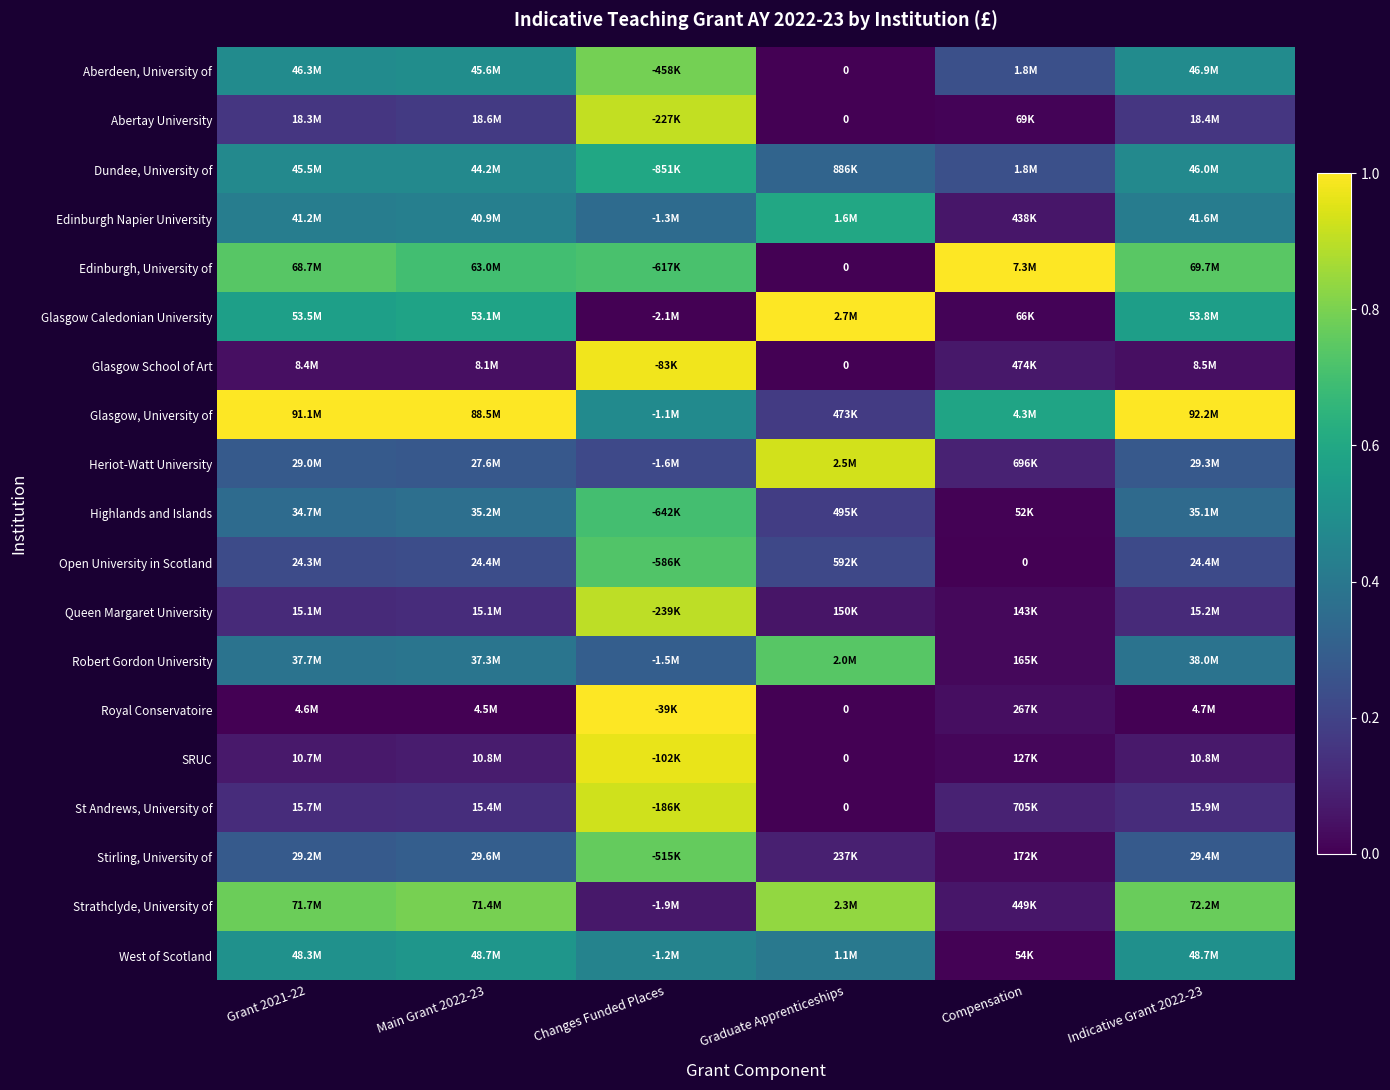

The Glasgow School of Art series shows 0.1 at Compensation. True or false?

False